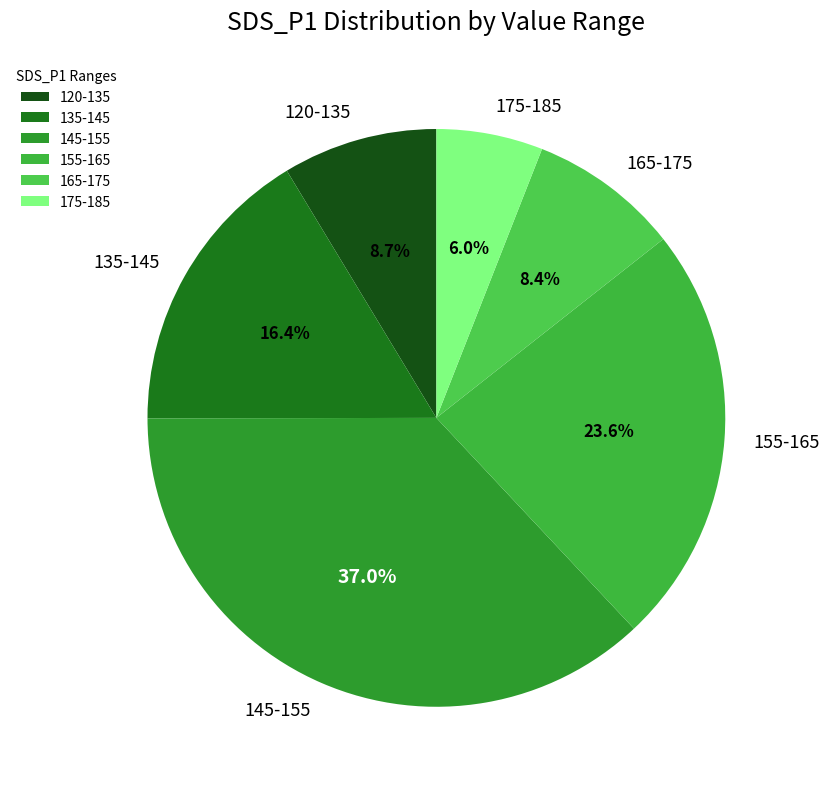

What is the smallest slice in the pie chart?

175-185